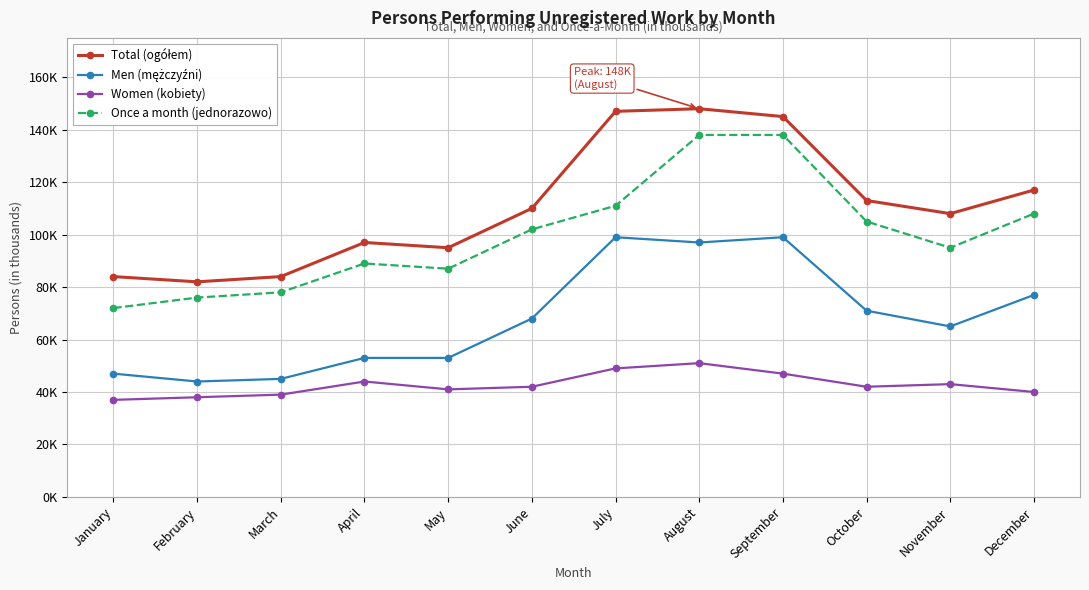

What is the difference between the highest and lowest values at March?

45